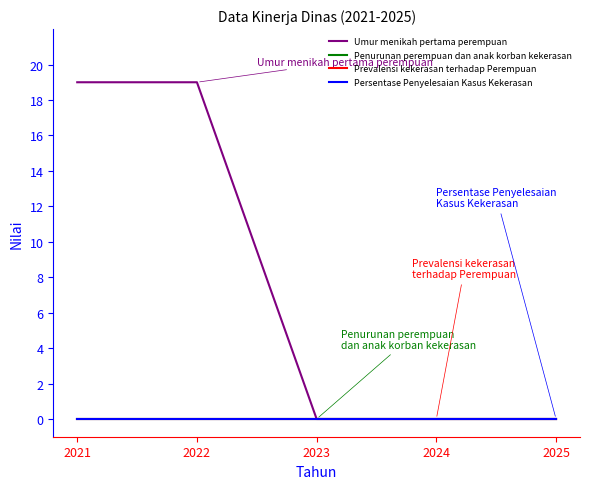

Between 2021 and 2023, which series saw the biggest shift?

Umur menikah pertama perempuan